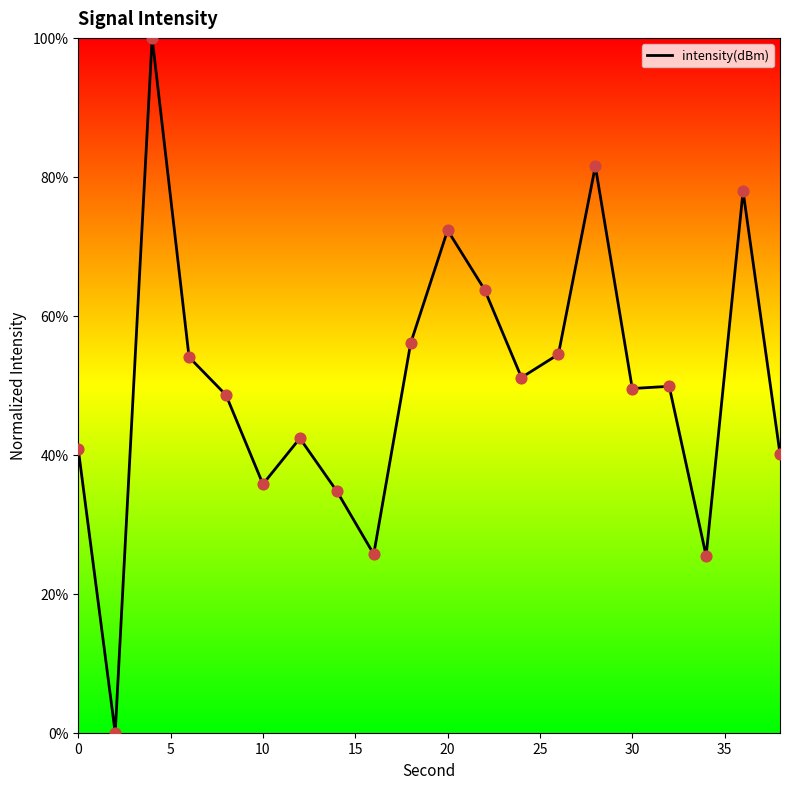

What is the difference between the maximum and minimum values?

100.0